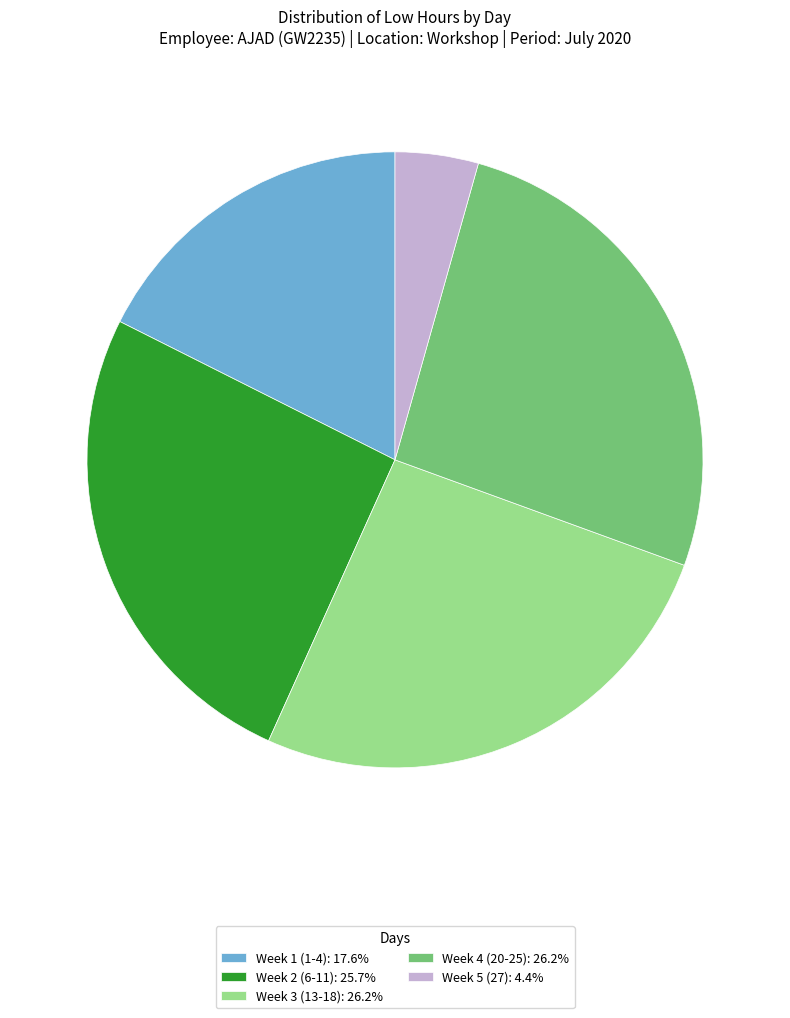

How many slices are in this pie chart?

5